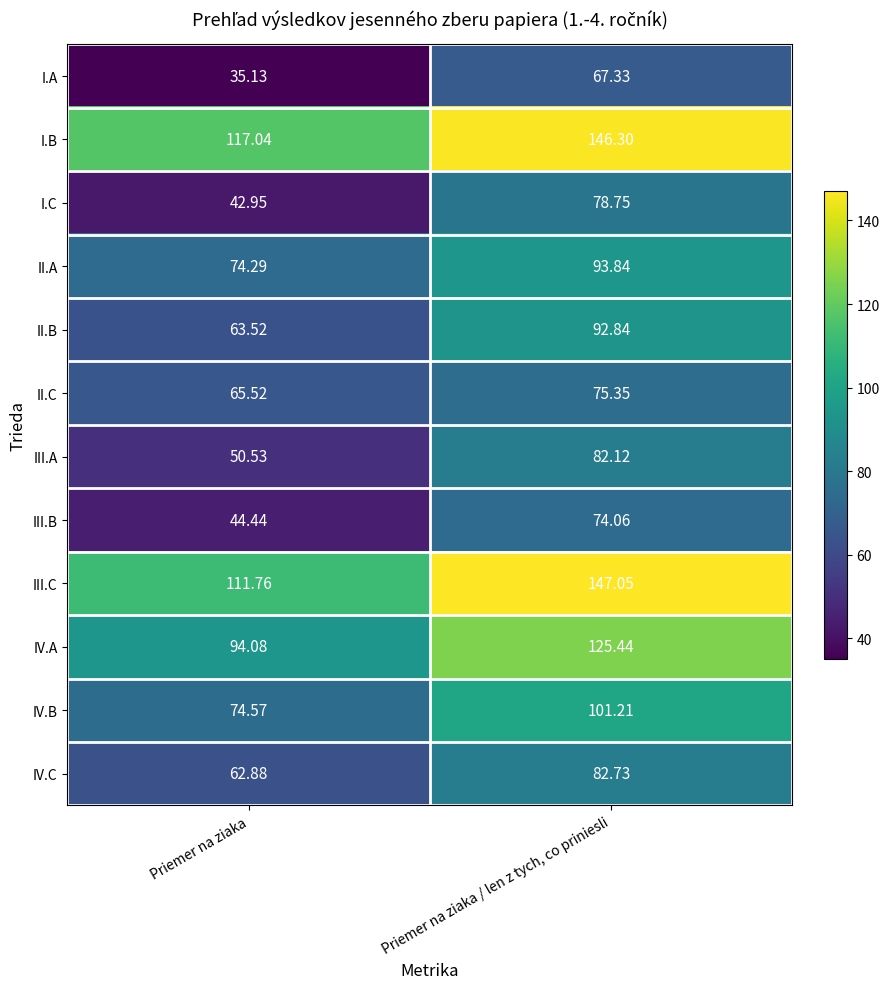

Where does the I.A series first go above 67?

Priemer na ziaka / len z tych, co priniesli